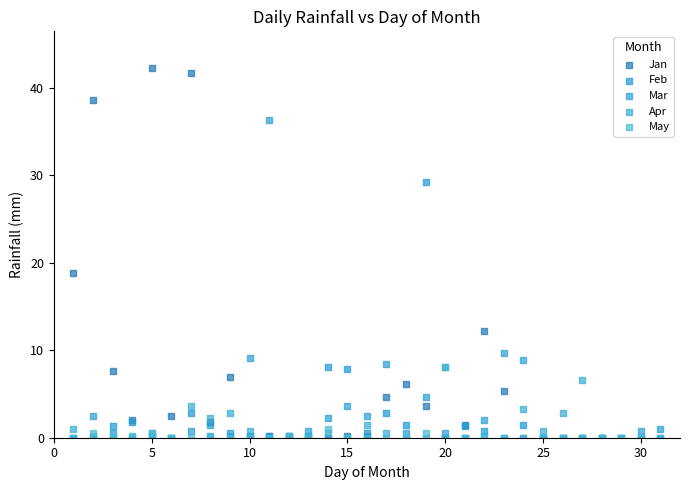

Which series reaches the maximum Y coordinate?

Jan